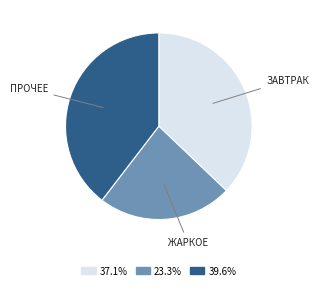

What is the ratio of the value at ЖАРКОЕ to the value at ПРОЧЕЕ?

0.6